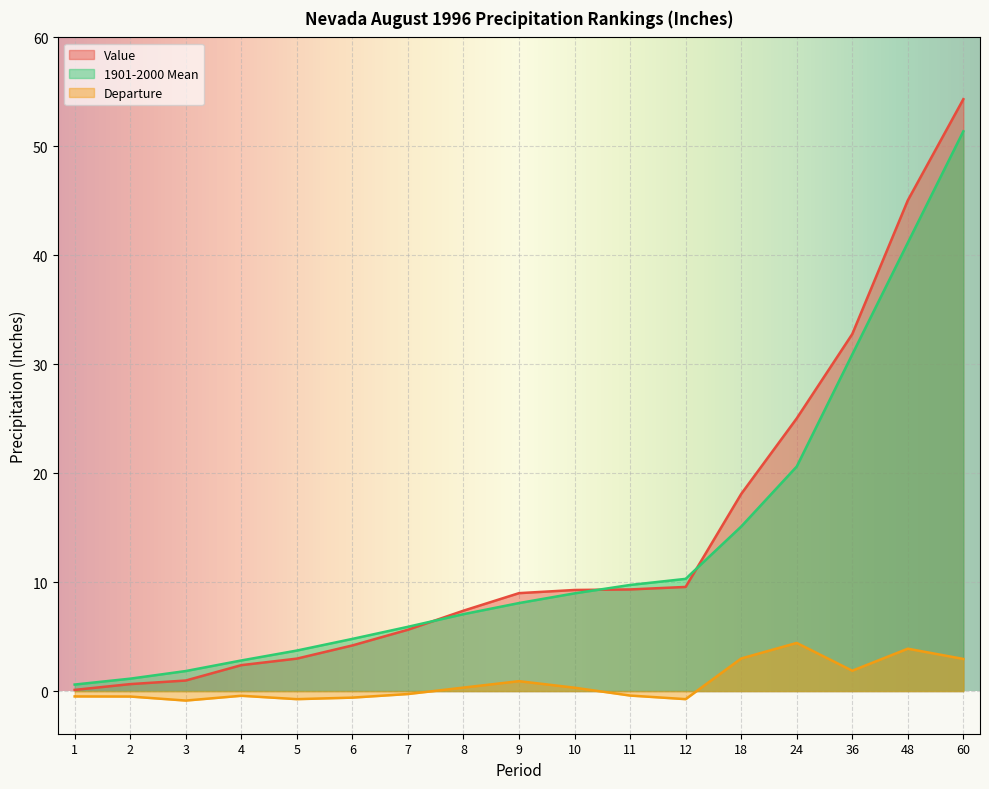

List the series in order of their peak value, highest first.

Value, 1901-2000 Mean, Departure